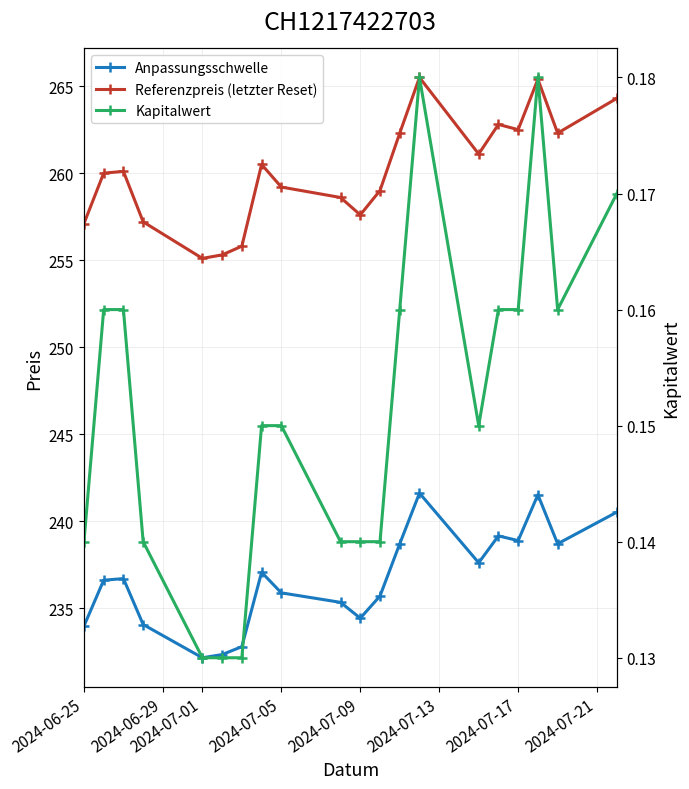

True or false: Anpassungsschwelle and Kapitalwert intersect in this chart.

False